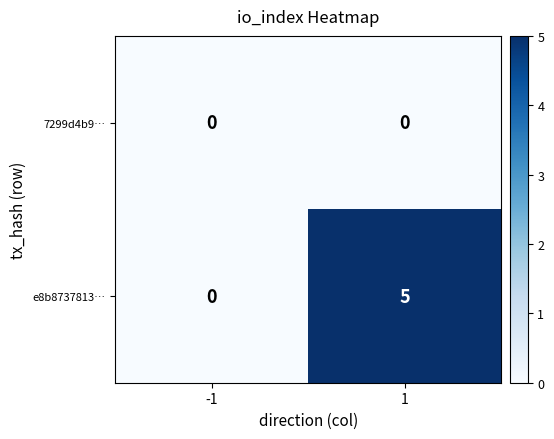

What is the maximum value shown in the chart?

5